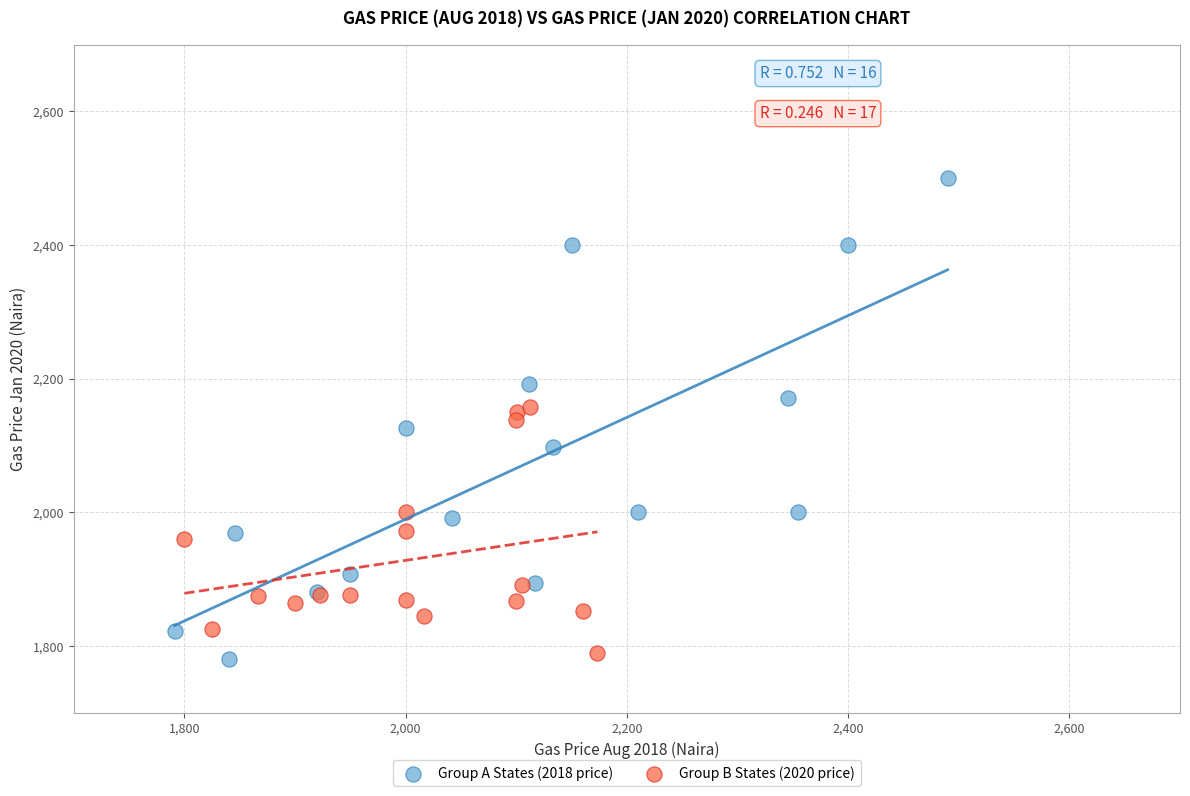

Which series reaches the maximum Y coordinate?

Group A States (2018 price)